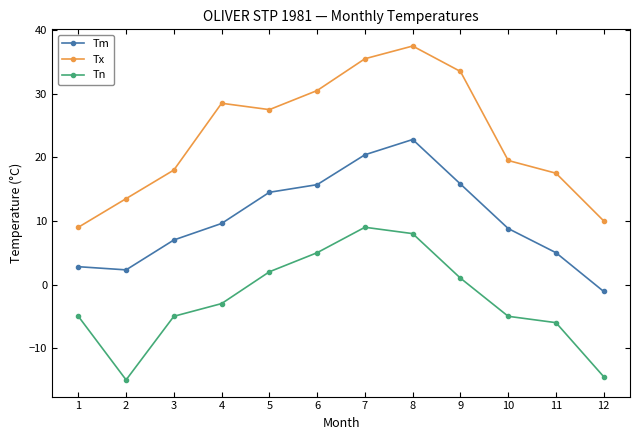

What is the difference between the maximum and second lowest values in the Tn series?

23.5